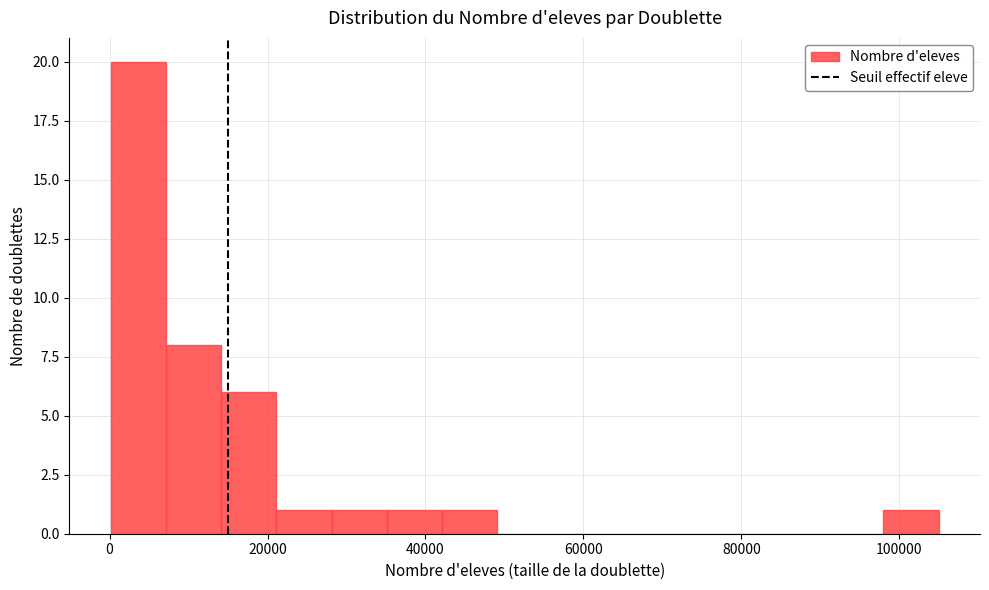

Read against the x-axis, roughly where is the centre of the tallest bar?

4000